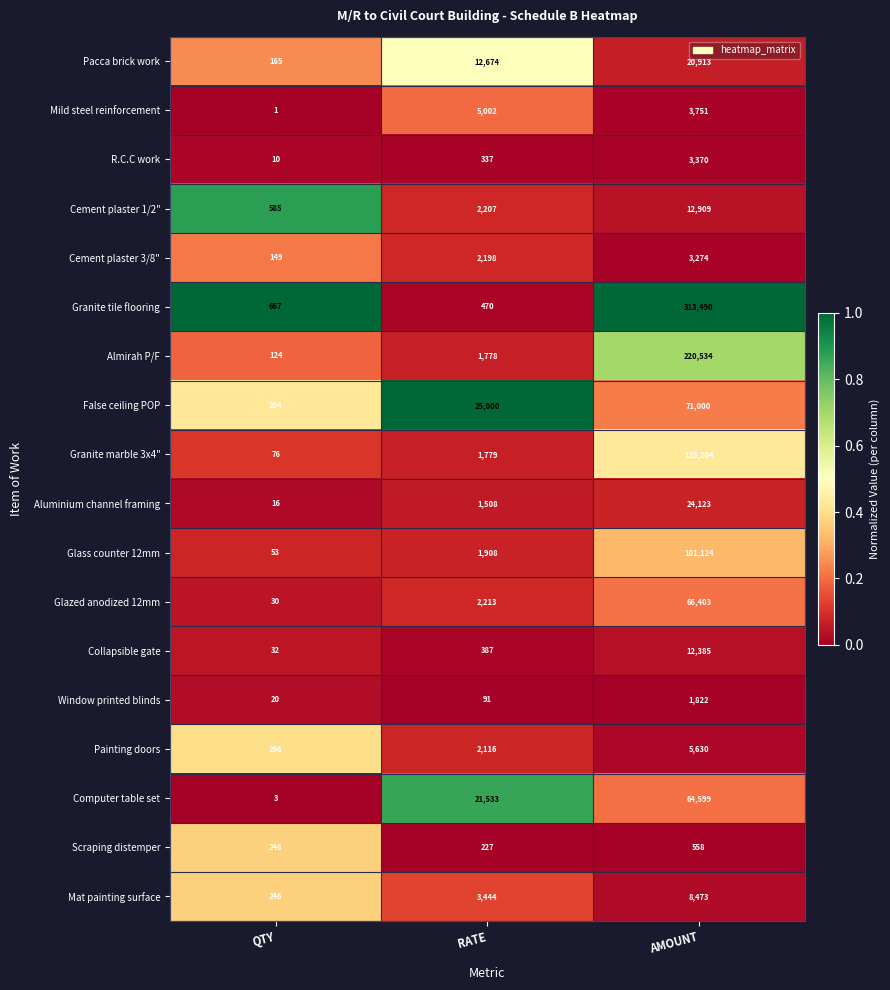

List the series in order of their peak value, lowest first.

Scraping distemper, Window printed blinds, Cement plaster 3/8", R.C.C work, Mild steel reinforcement, Painting doors, Mat painting surface, Collapsible gate, Cement plaster 1/2", Pacca brick work, Aluminium channel framing, Computer table set, Glazed anodized 12mm, False ceiling POP, Glass counter 12mm, Granite marble 3x4", Almirah P/F, Granite tile flooring